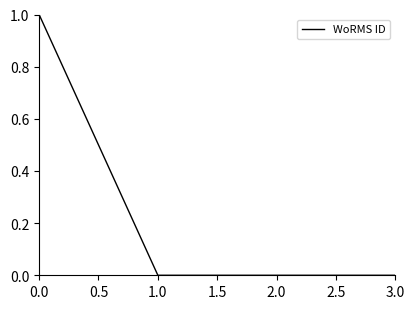

True or false: there are more than 2 points higher than both neighbors.

False